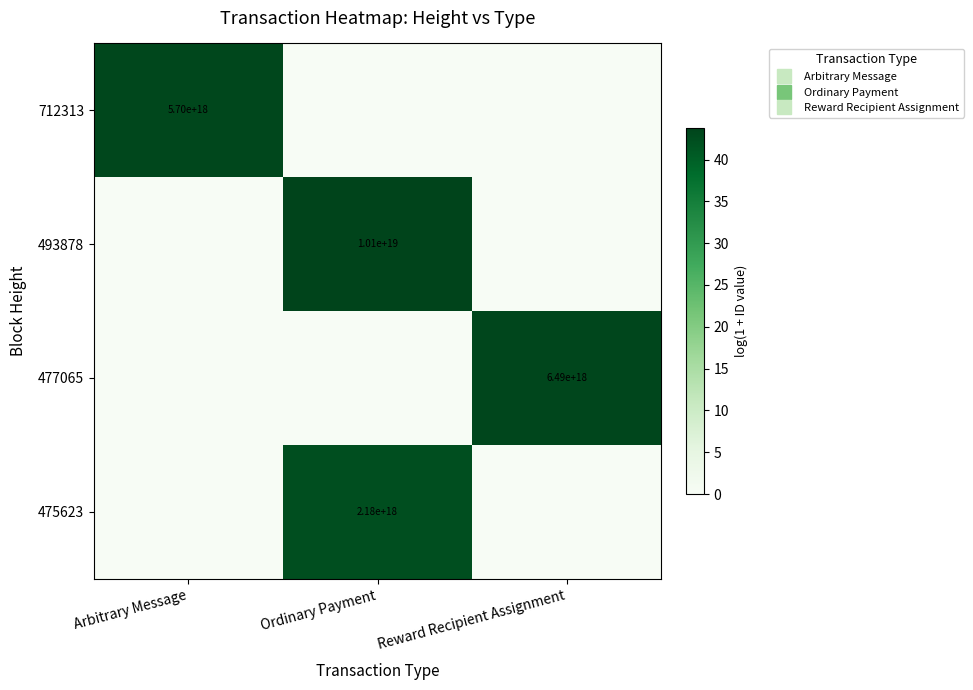

How many categories are shown in the chart?

3